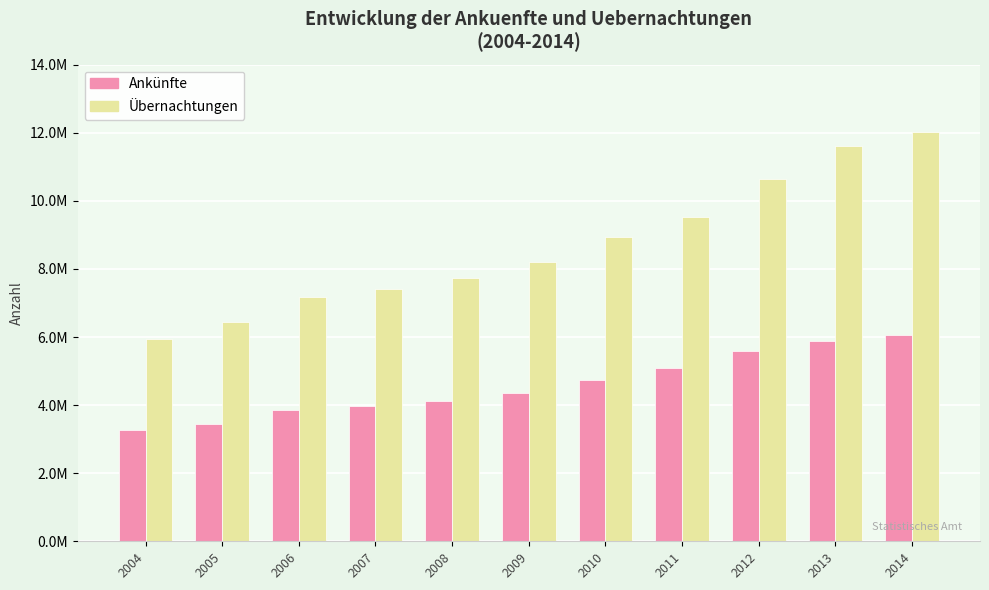

Rank the categories by Ankünfte value from highest to lowest.

2014, 2013, 2012, 2011, 2010, 2009, 2008, 2007, 2006, 2005, 2004